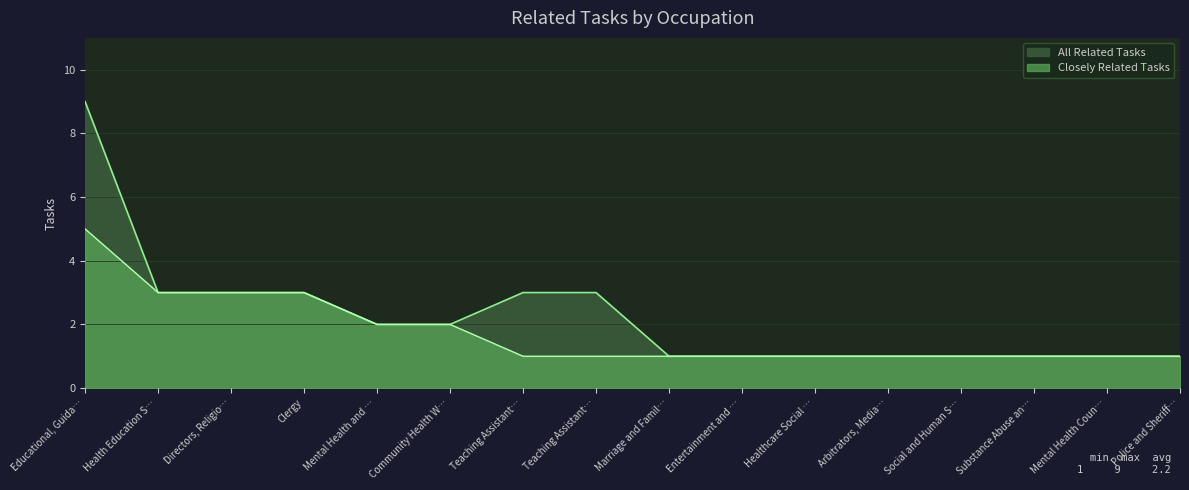

At which category does the chart reach its peak across all series?

Educational, Guida…